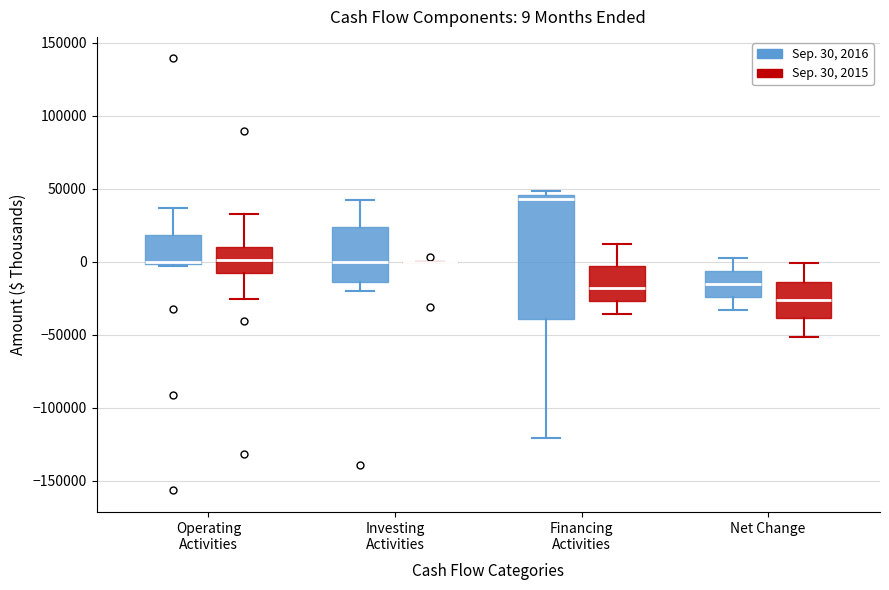

Which box is the tallest, from its lower edge to its upper edge?

Financing Activities (Sep. 30, 2016)